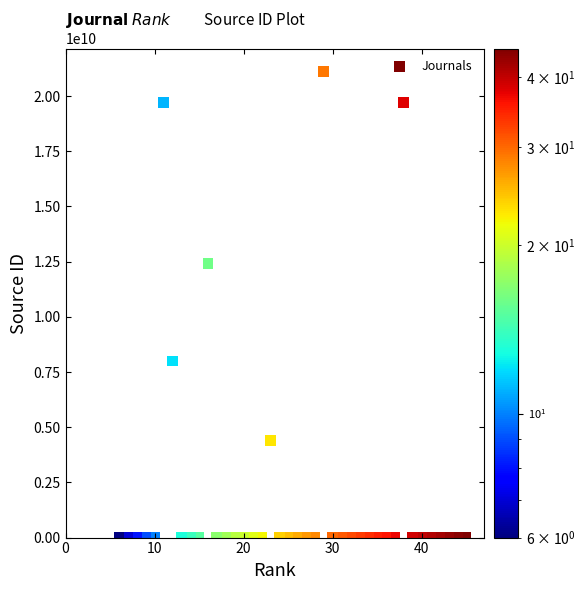

What is the range of Y values (max minus min)?

21100774460